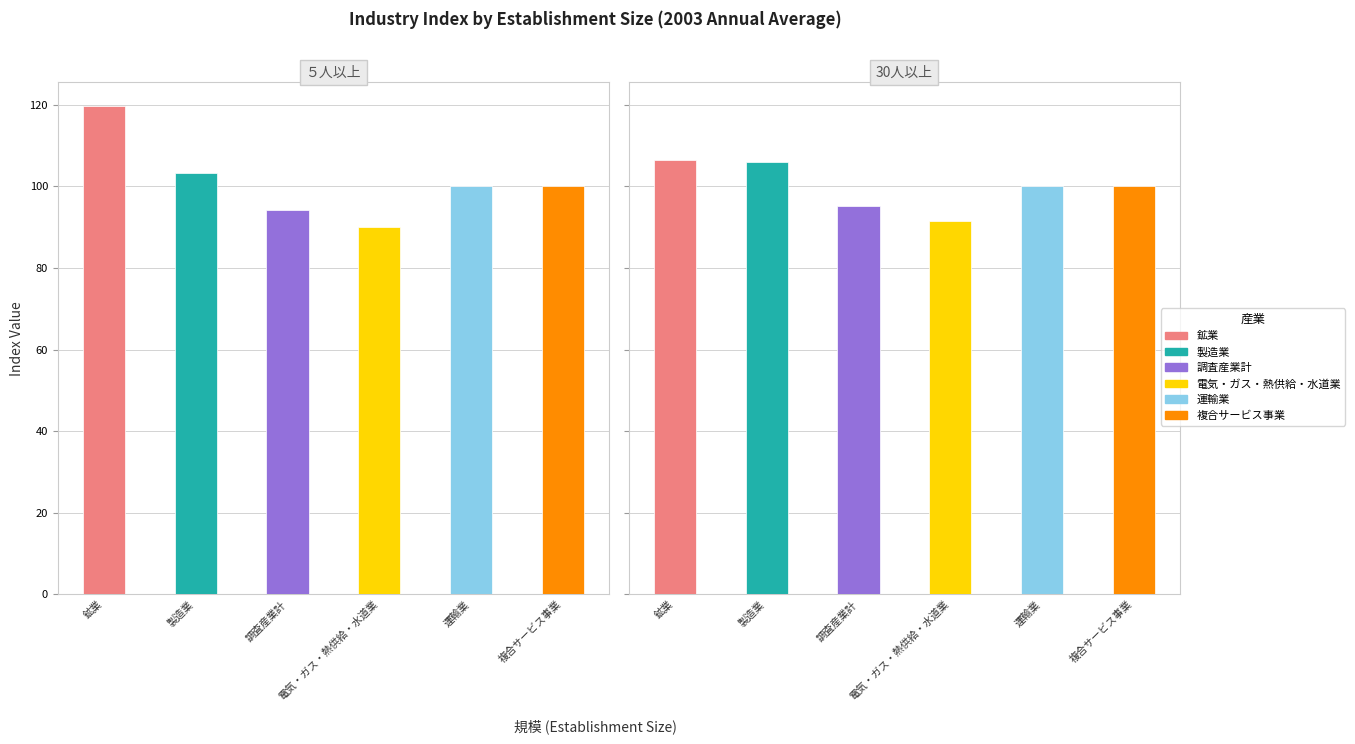

Where is 電気・ガス・熱供給・水道業 nearest to the value 90?

５人以上